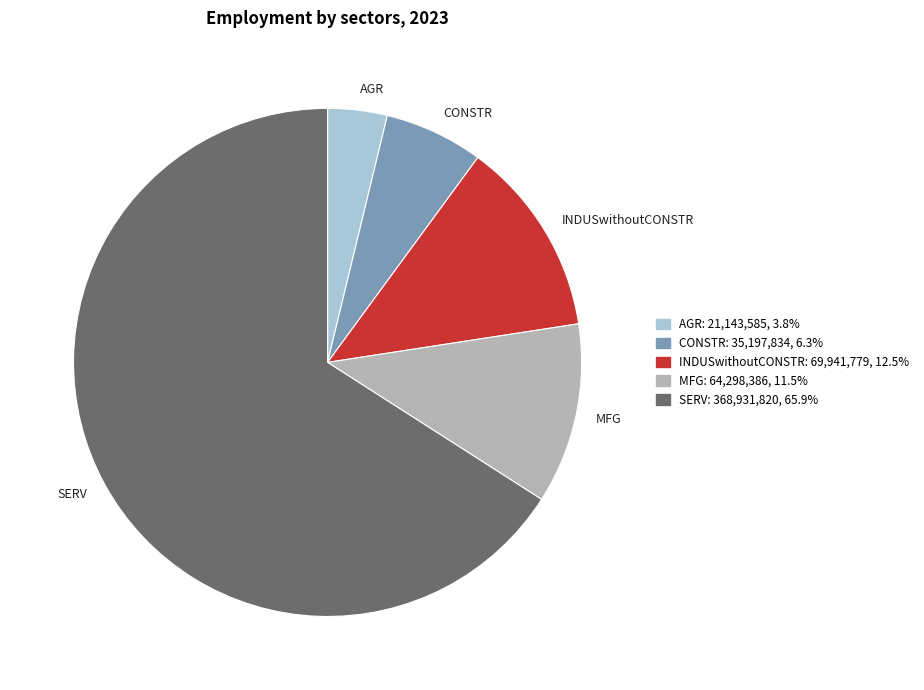

Rank the categories by value from highest to lowest.

SERV, INDUSwithoutCONSTR, MFG, CONSTR, AGR